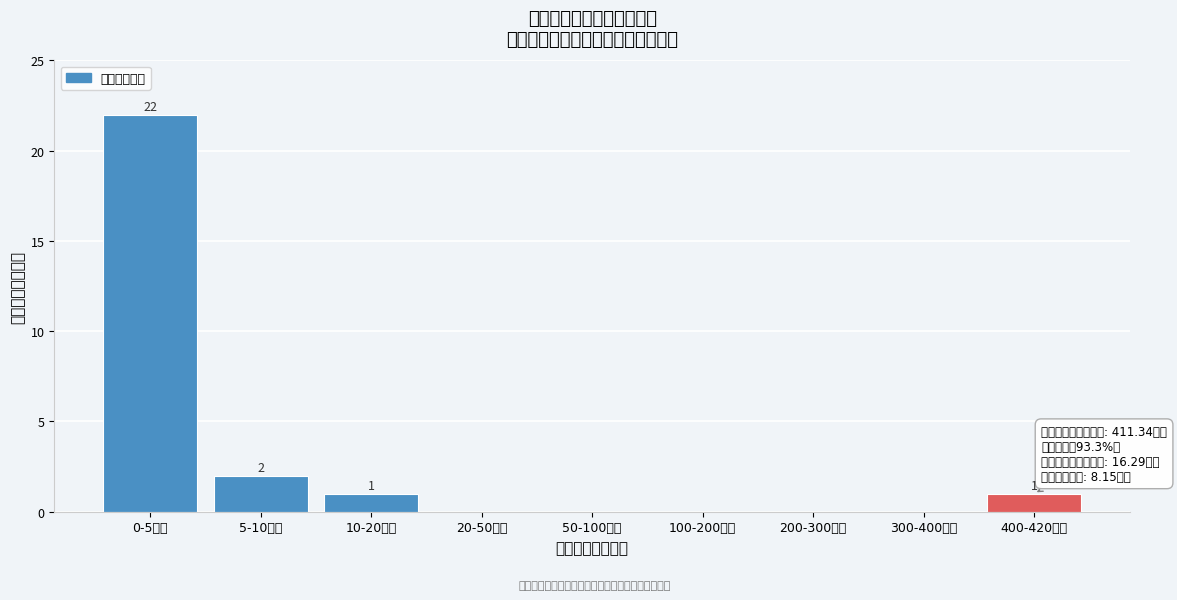

Reading right to left, list all the values displayed in this chart.

400-420万元=1	300-400万元=0	200-300万元=0	100-200万元=0	50-100万元=0	20-50万元=0	10-20万元=1	5-10万元=2	0-5万元=22